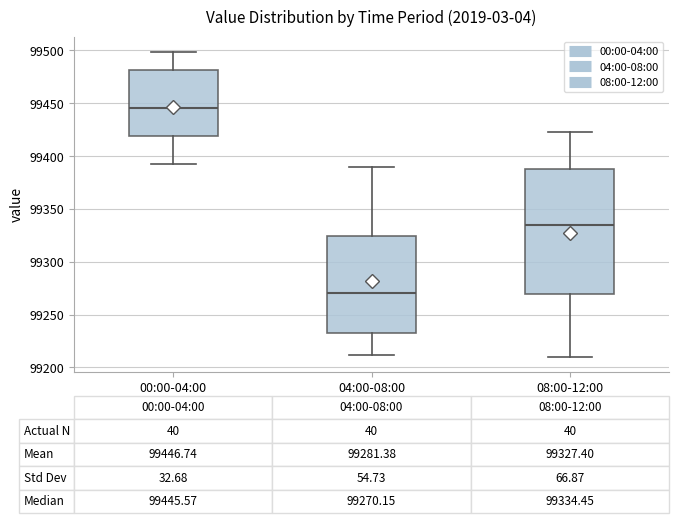

Which box is the tallest, from its lower edge to its upper edge?

08:00-12:00